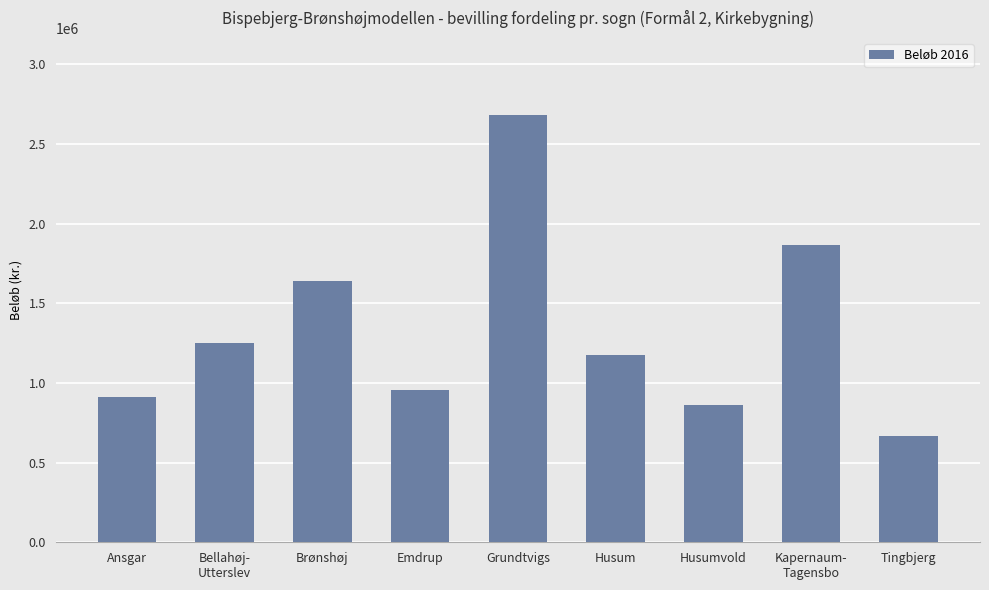

How many bars are there in total?

9